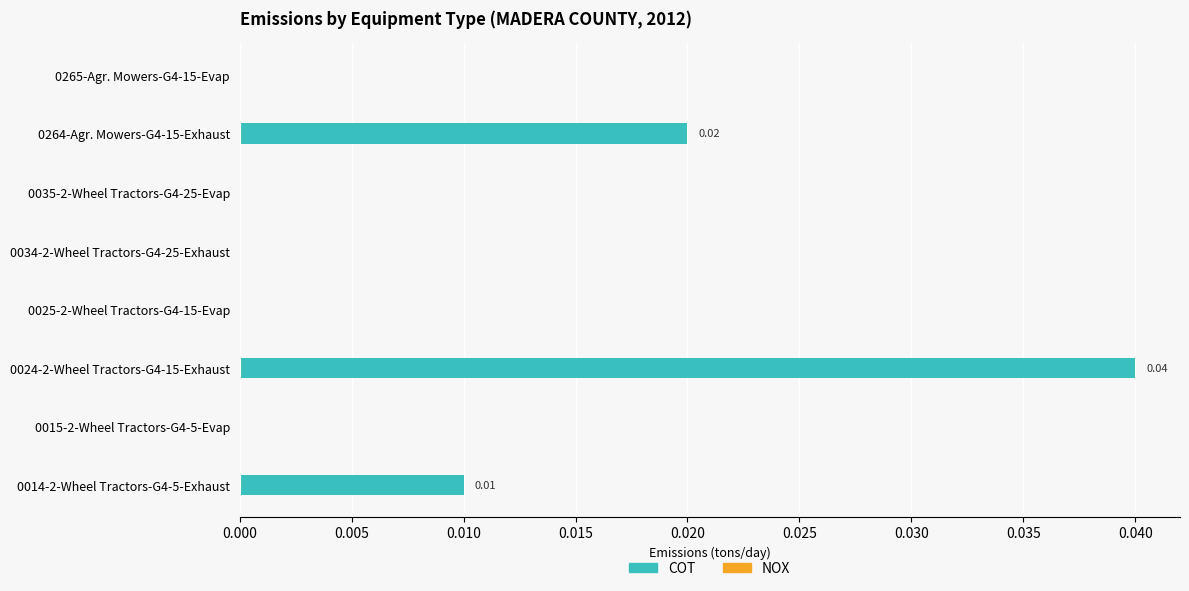

Which has a higher value, 0025-2-Wheel Tractors-G4-15-Evap or 0024-2-Wheel Tractors-G4-15-Exhaust?

0024-2-Wheel Tractors-G4-15-Exhaust